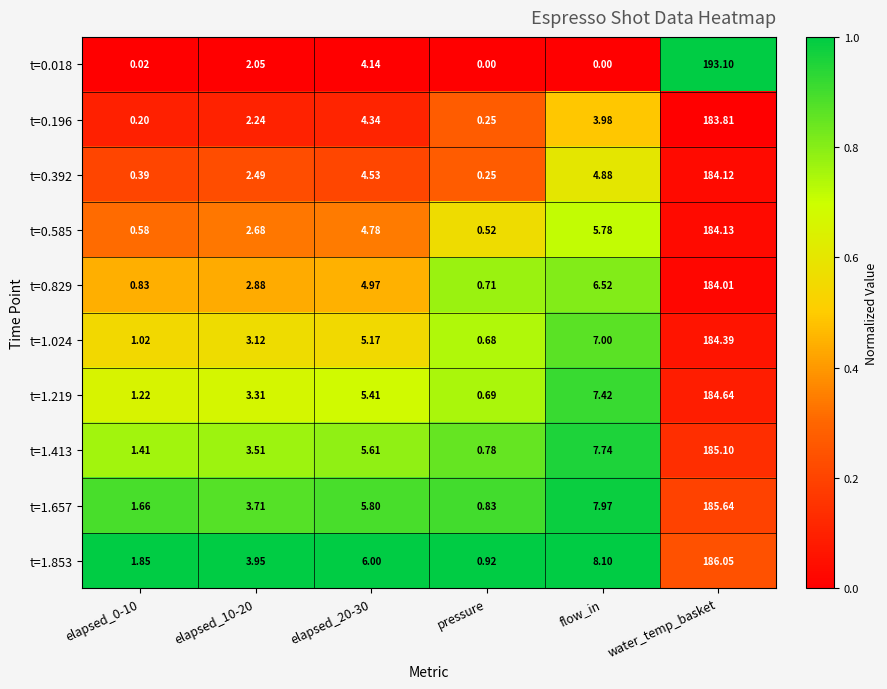

Which category has the highest value in the t=1.657 series?

water_temp_basket